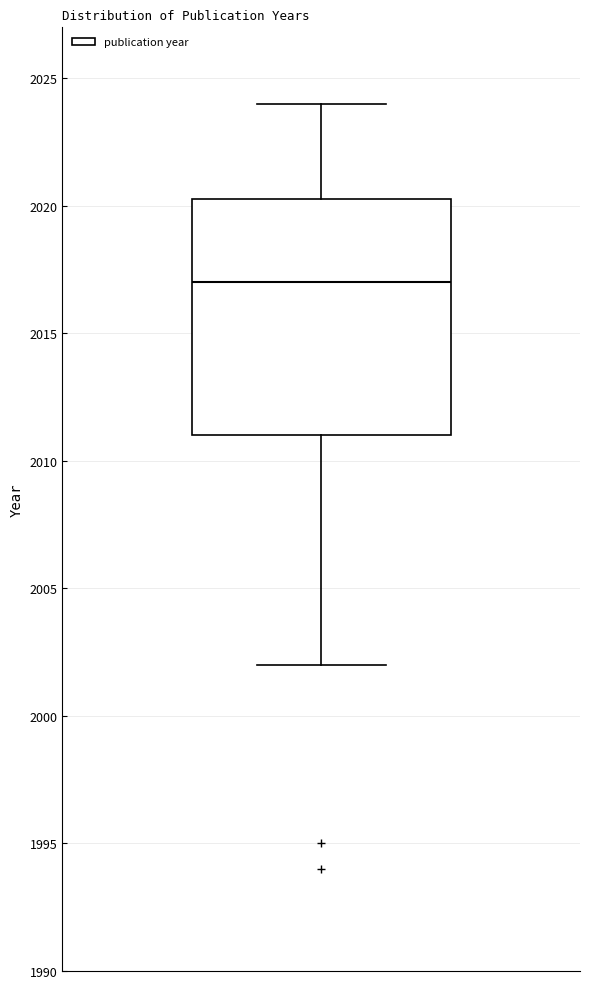

Transcribe this box plot: give where the median line is, the range the box spans, and where the two whiskers end, as read against the y-axis. The values are not printed on the chart, so give them approximately, as read against the axis.

median 2017.0, box 2011.0 to 2020.5, whiskers 2002.0 to 2024.0